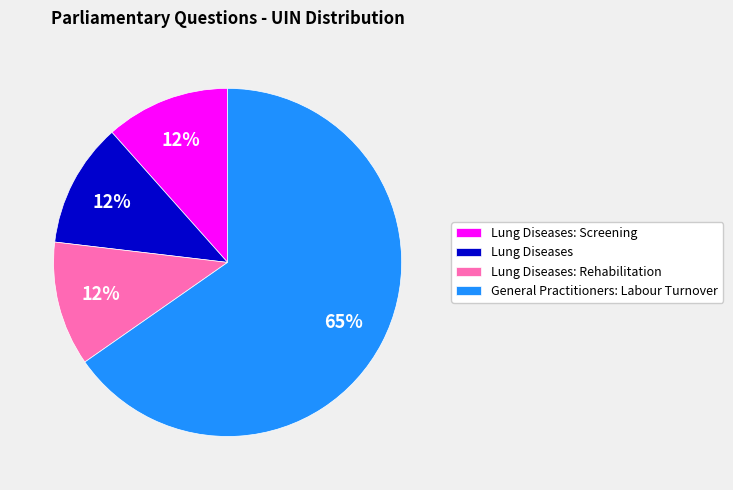

Do Lung Diseases: Rehabilitation and Lung Diseases: Screening together represent more than half of the pie?

No